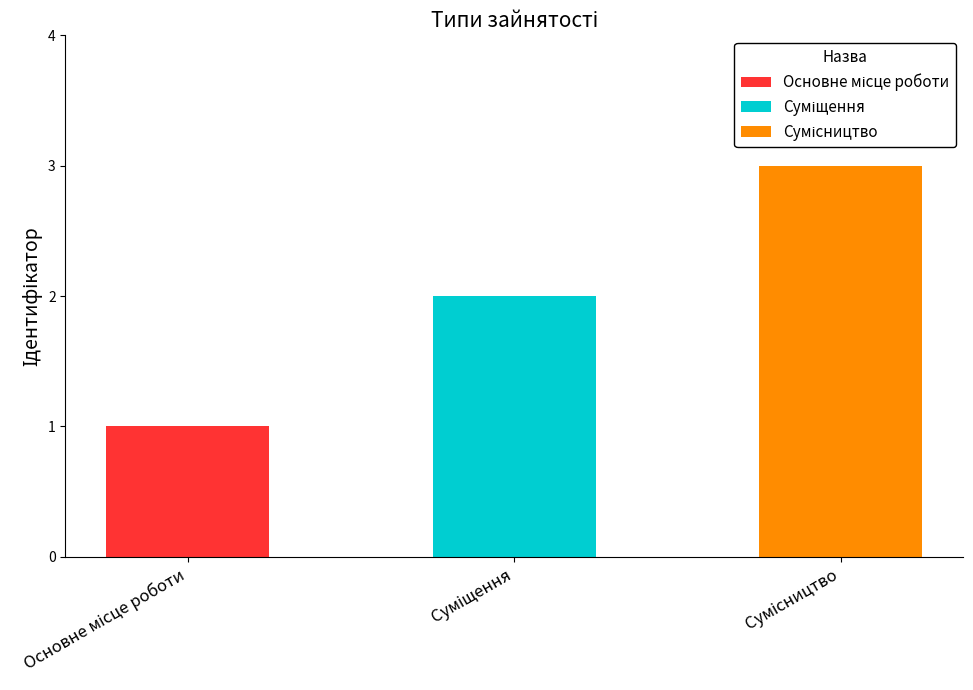

At which label does the data first exceed 2?

Сумісництво